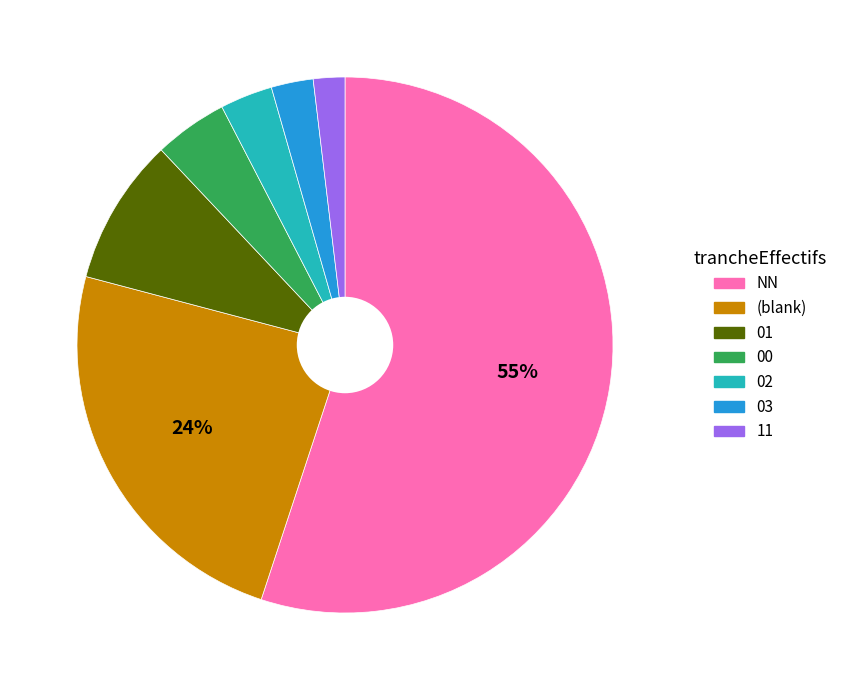

Which category has the smallest portion of the pie?

11